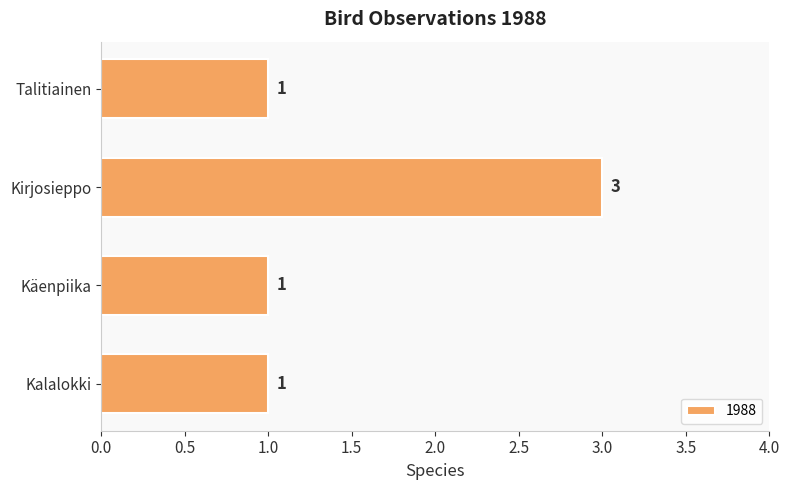

Count the values in the range 1 to 3.

4